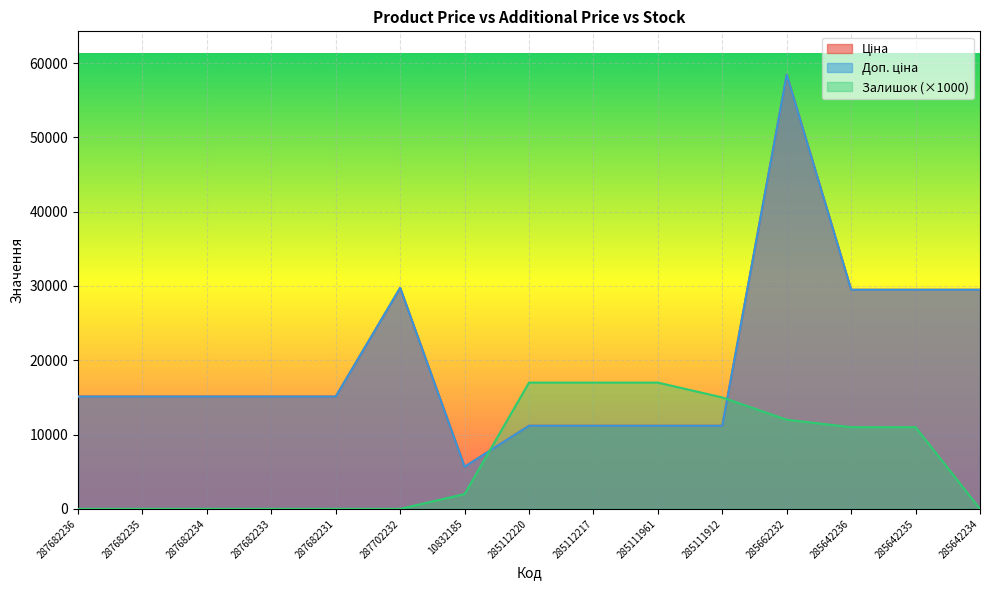

What is the maximum value for Доп. ціна?

58426.5